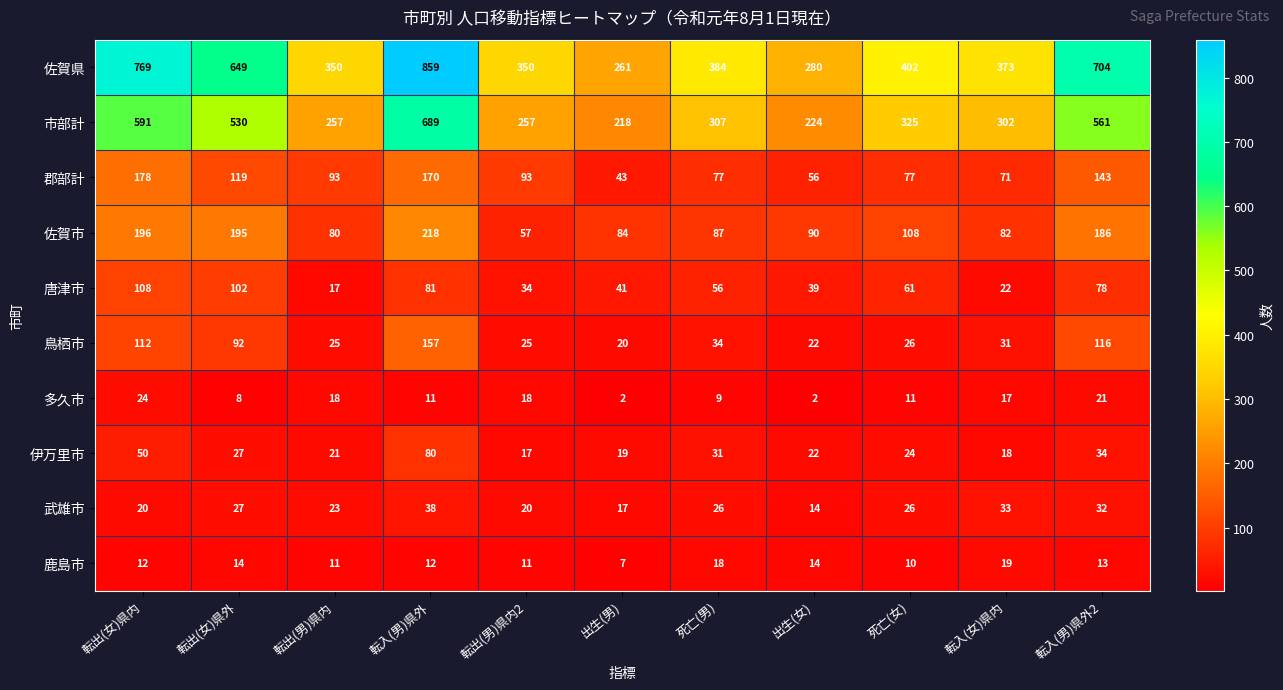

What is the sum of the 鹿島市 values at 出生(女) and 死亡(男)?

32